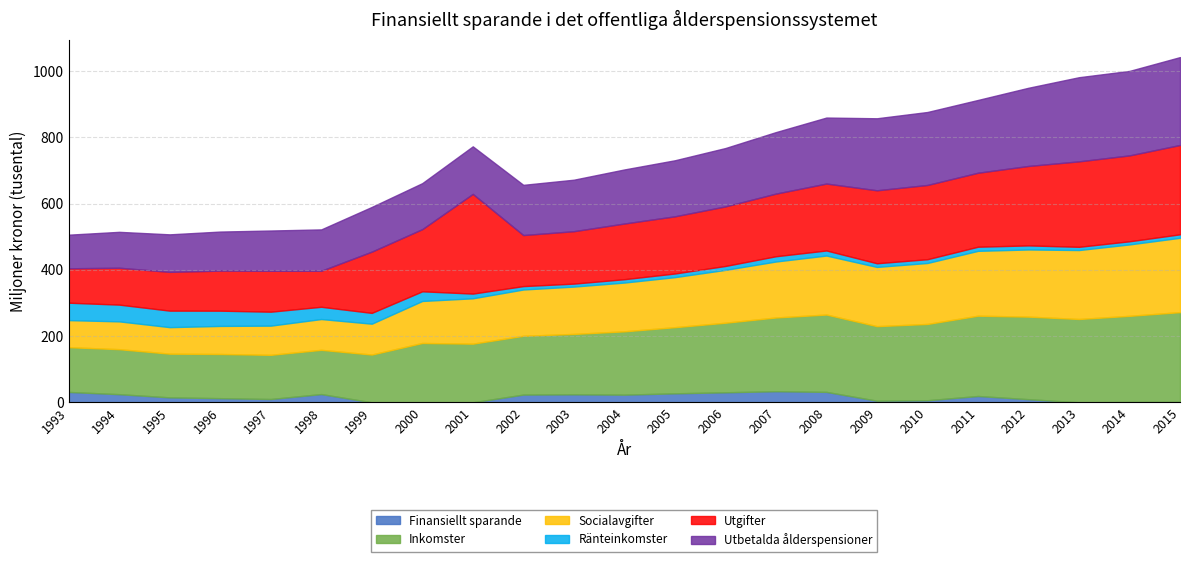

Reading left to right, transcribe all the data shown in this chart.

Finansiellt sparande: 31262	24522	14875	12457	9917	24855	-40709	-8597	-123951	23295	24077	23080	27071	30203	33494	31447	4792	6192	19030	9394	-6526	898	1268
Inkomster: 135120	135827	131905	133366	133373	133528	144144	179049	176980	177369	182315	191131	199677	209971	222541	233446	225024	230321	242374	249227	251462	260141	270910
Socialavgifter: 81692	83953	80075	84695	88098	92928	93134	126824	136924	139828	142884	147219	151018	159596	168942	178109	178792	184044	195745	202686	208125	215511	224428
Ränteinkomster: 52572	50547	49848	46058	42113	37037	32597	29170	14227	10258	8963	10186	11034	11756	15902	15295	11098	11389	12473	12279	9751	9500	10501
Utgifter: 103858	111305	117030	120909	123456	108673	184853	187646	300931	154074	158238	168051	172606	179768	189047	201999	220232	224129	223344	239833	257988	259242	269642
Utbetalda ålderspensioner: 101438	108371	113244	117864	121578	124862	134961	138840	143564	151562	155410	163162	169128	176156	185653	199206	217412	220223	219673	236032	253968	255044	265256